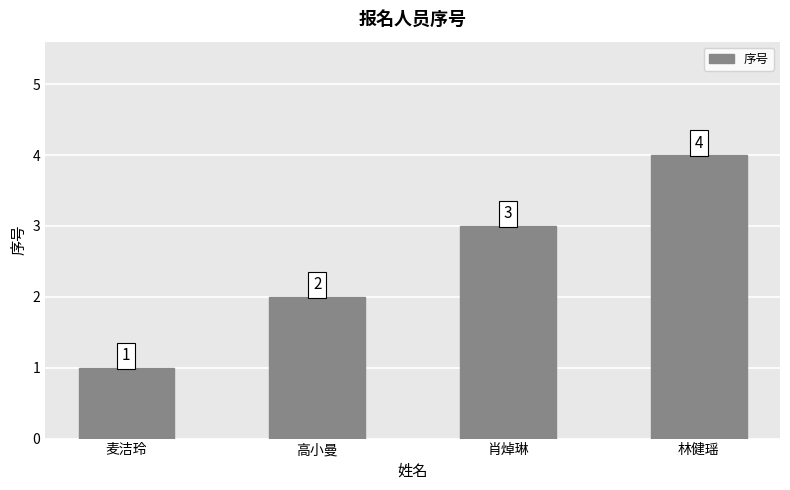

Count the number of categories in the chart.

4